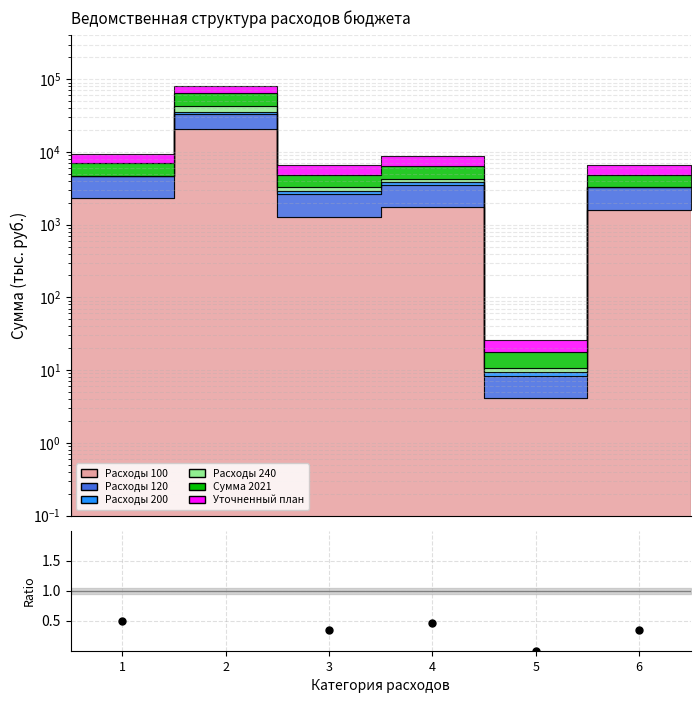

Between 4 and 5, which is larger?

4